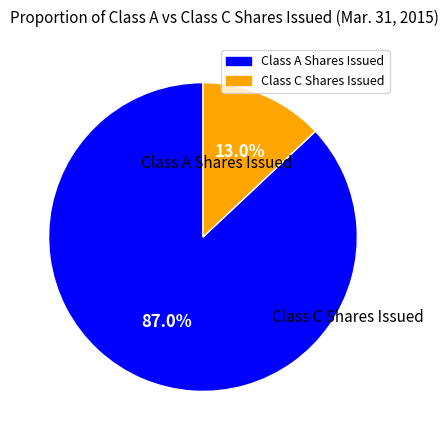

To the nearest percent, what is the difference between the largest and smallest slice percentages?

74%